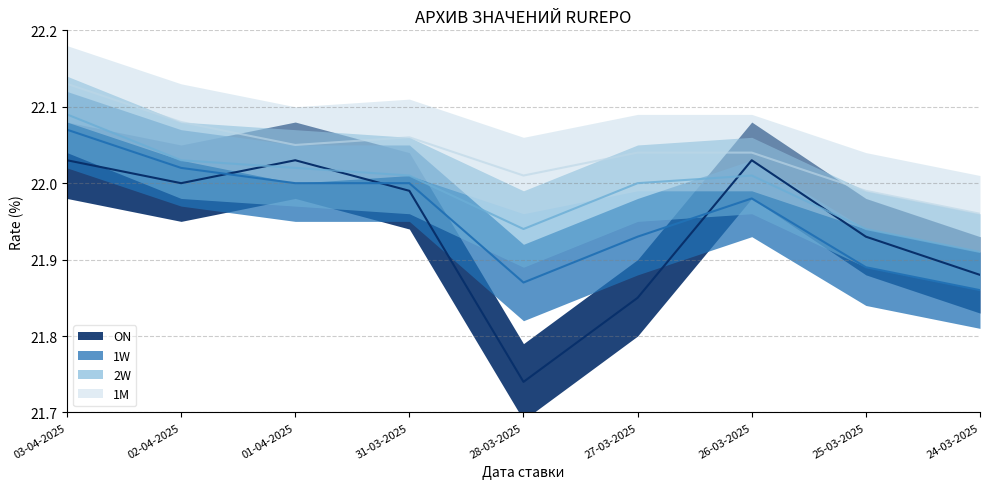

What is the label of the 6th point from the right?

31-03-2025